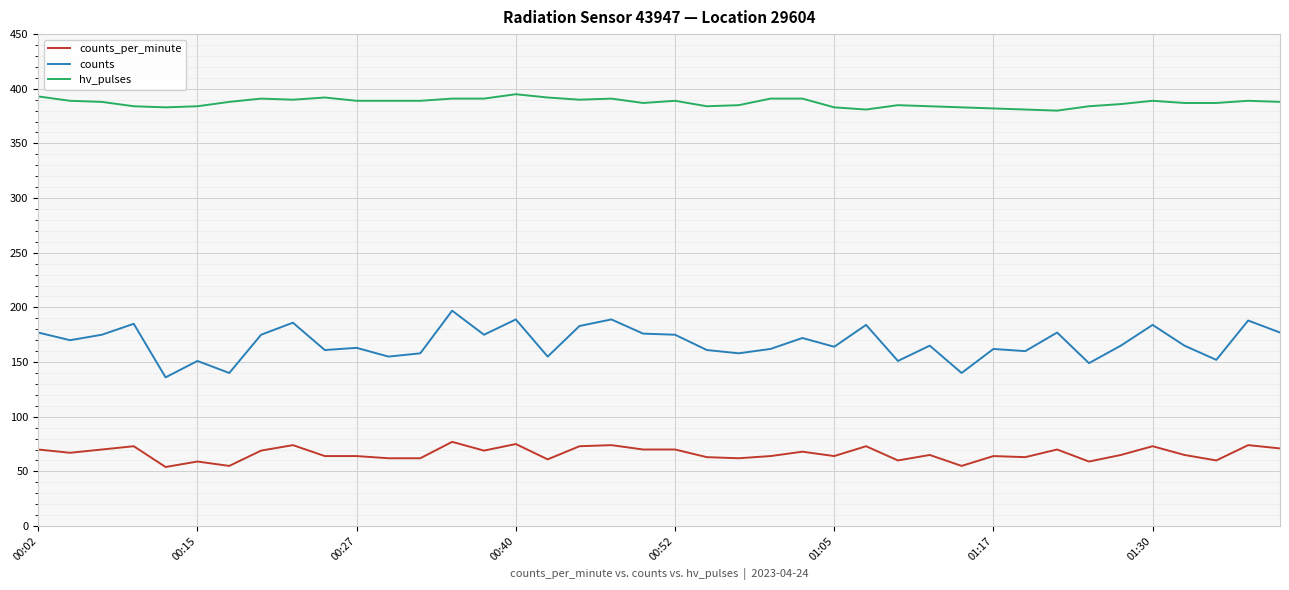

True or false: counts and counts_per_minute cross at least once.

False